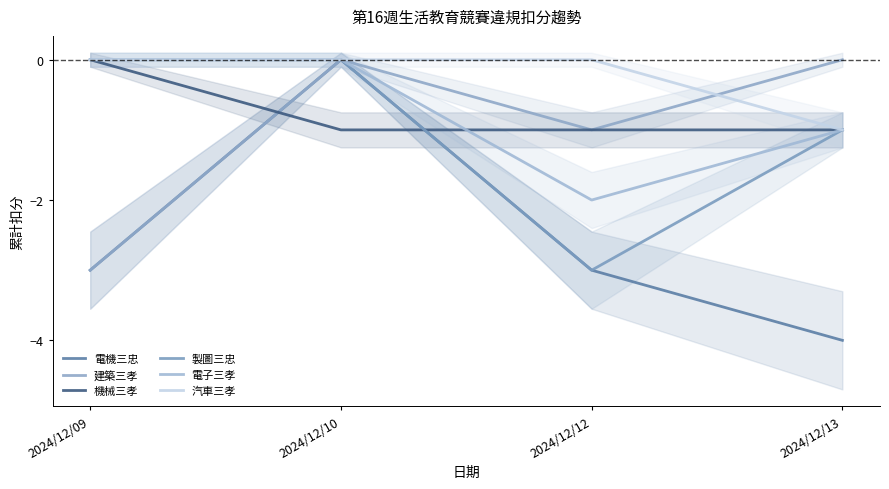

What is the difference between the maximum and minimum values in the 電機三忠 series?

4